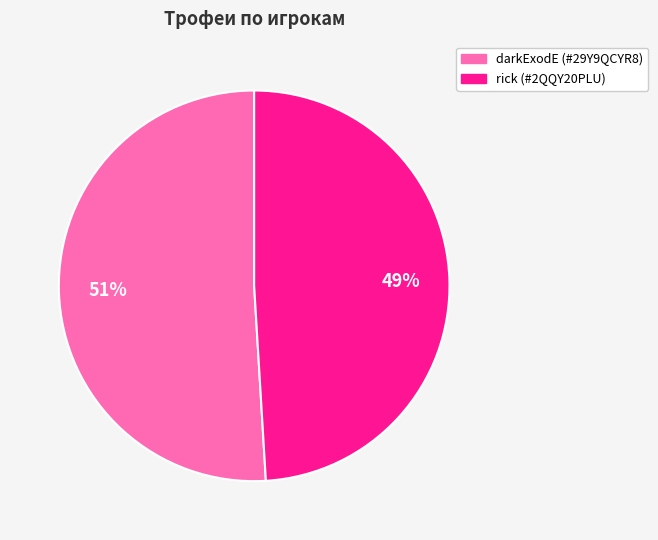

Rank the categories by value from lowest to highest.

rick (#2QQY20PLU), darkExodE (#29Y9QCYR8)